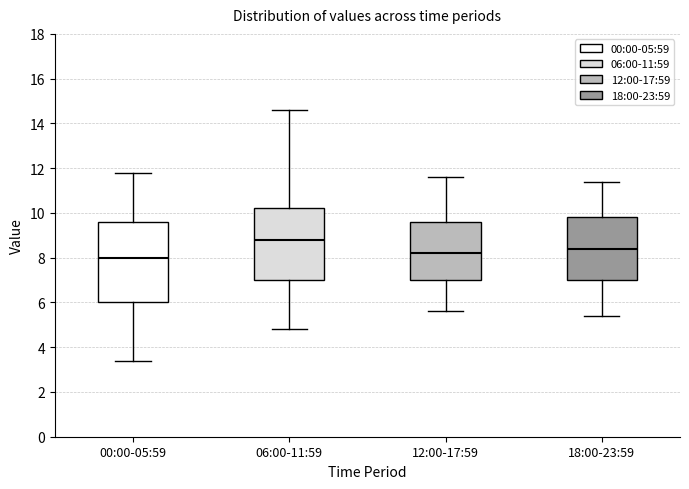

Reading left to right, transcribe this box plot: for each box, give where its median line is, the range the box spans, and where its two whiskers end, as read against the y-axis. The values are not printed on the chart, so give them approximately, as read against the axis.

00:00-05:59: median 8.0, box 6.0 to 9.6, whiskers 3.4 to 11.8
06:00-11:59: median 8.8, box 7.0 to 10.2, whiskers 4.8 to 14.6
12:00-17:59: median 8.2, box 7.0 to 9.6, whiskers 5.6 to 11.6
18:00-23:59: median 8.4, box 7.0 to 9.8, whiskers 5.4 to 11.4